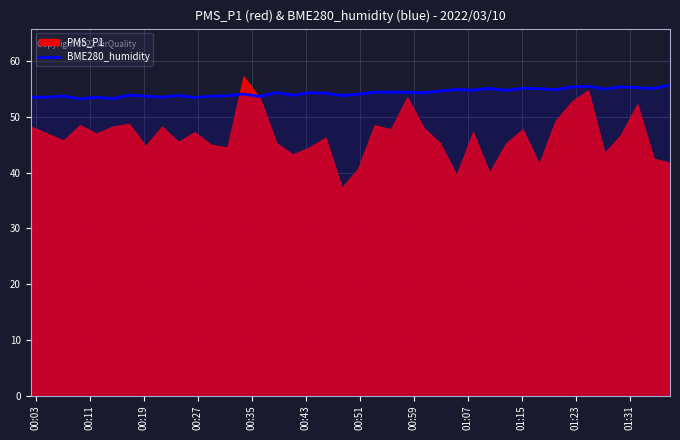

What is the highest value of the BME280_humidity series?

55.7